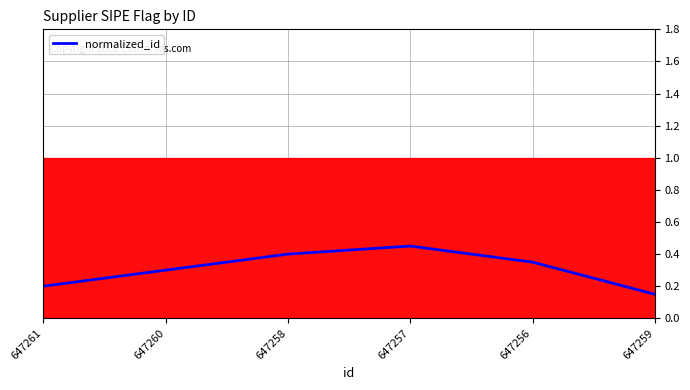

How many values are between 0 and 1?

6